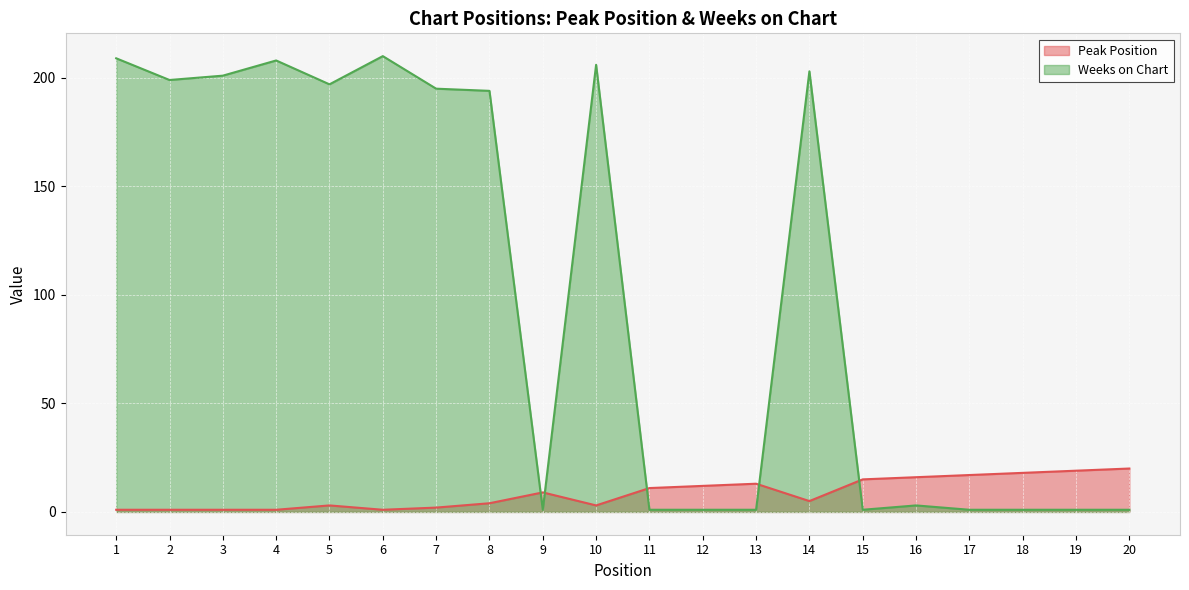

What is the spread (max minus min) of values at 18?

17